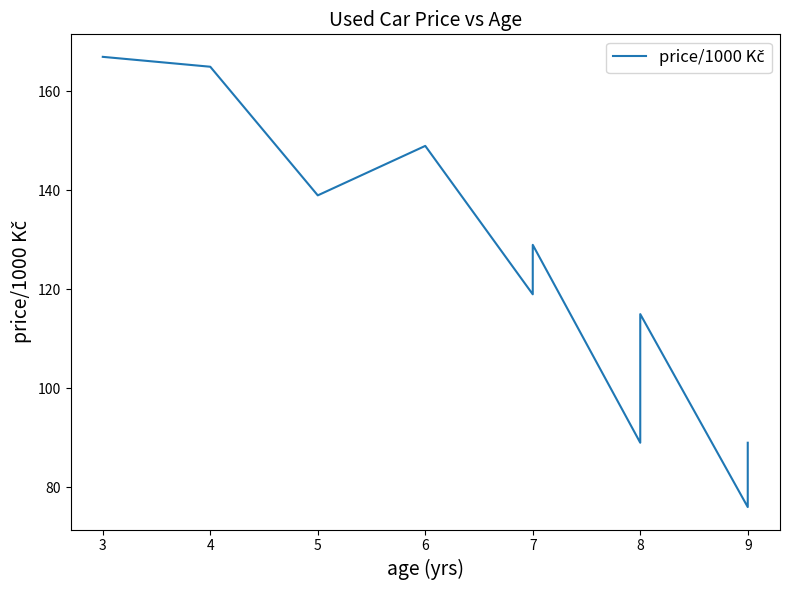

What is the sum of all values?

1237